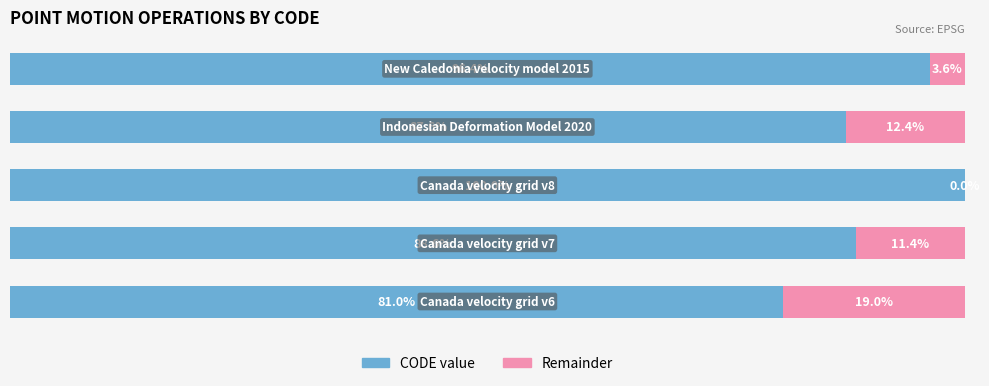

What are all the series names shown in the legend?

CODE value, Remainder